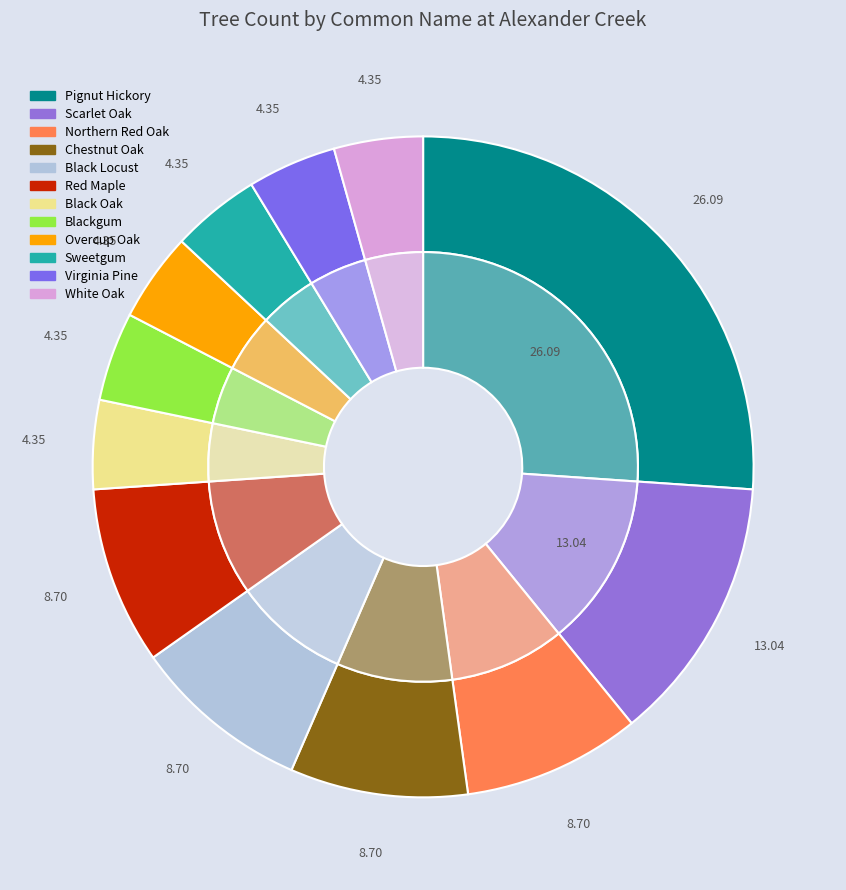

How many slices are in this pie chart?

12